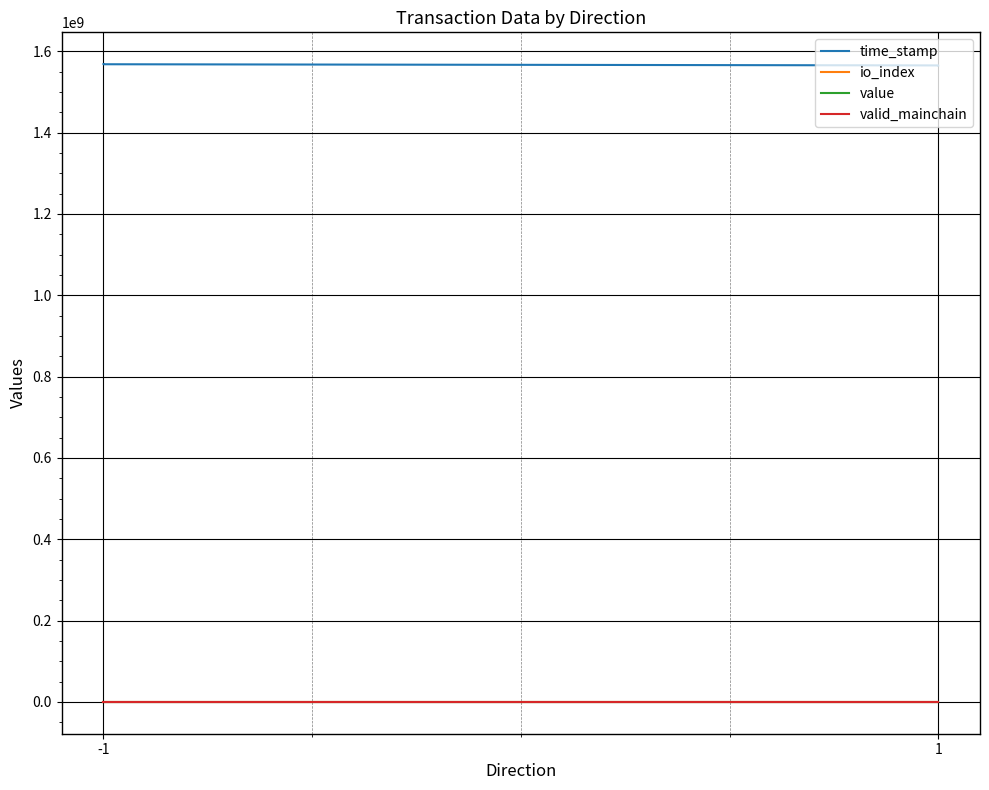

What is the total value across all series at -1?

1568393510.3